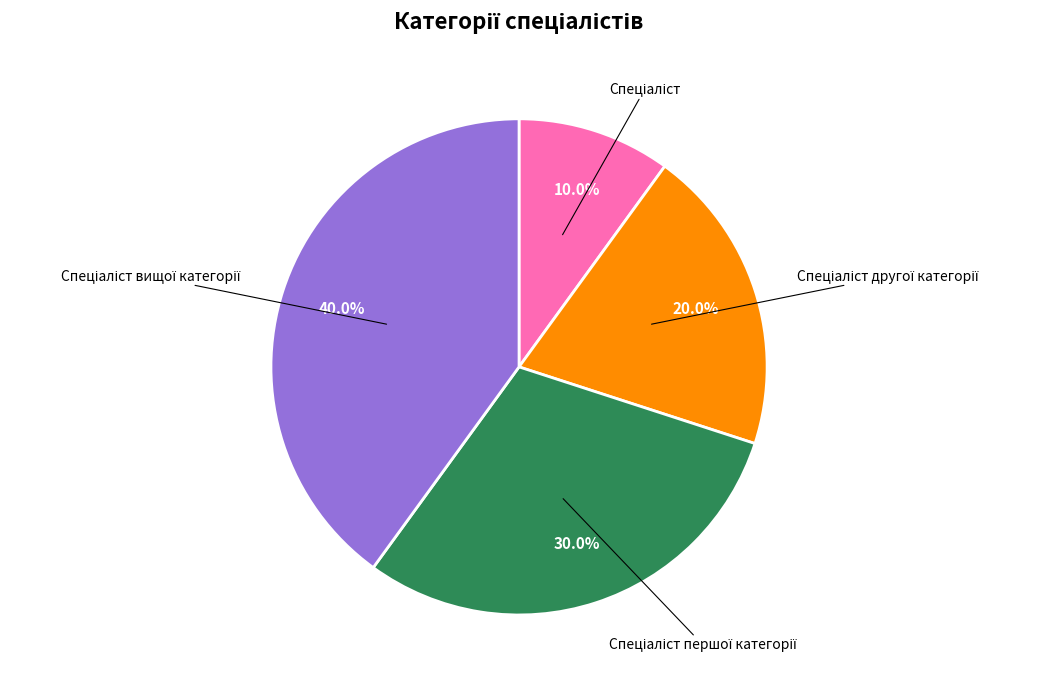

How many segments does this pie chart have?

4